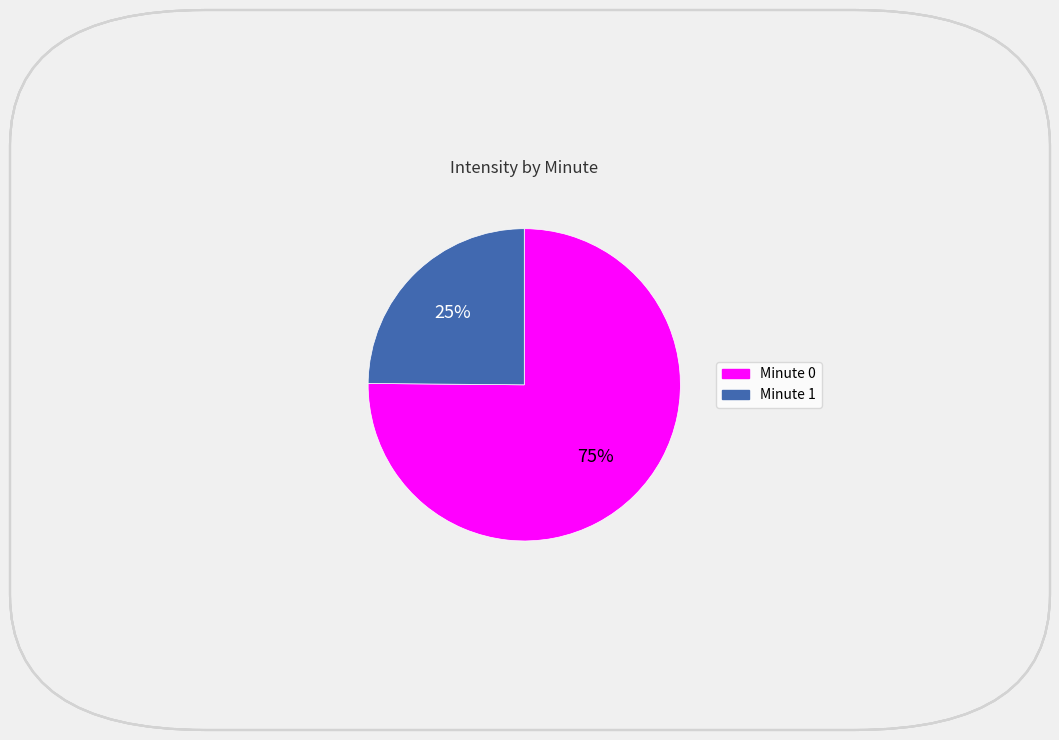

To the nearest percent, what is the average slice percentage?

50%